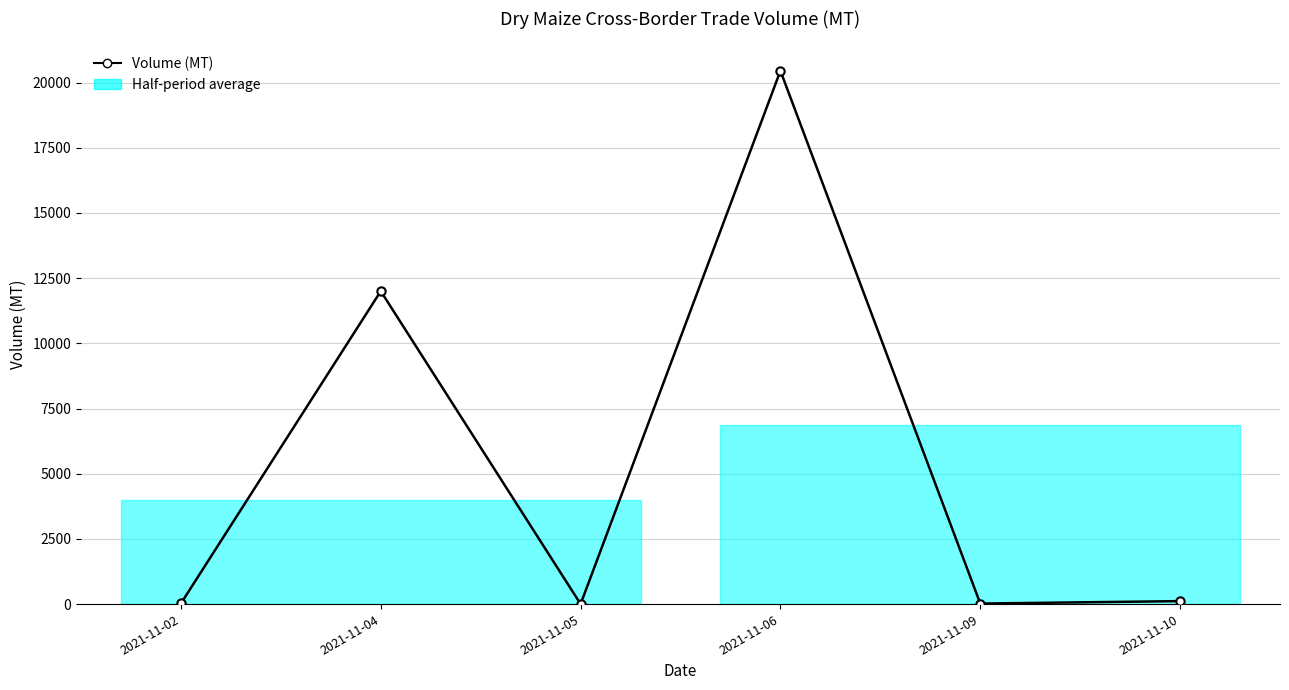

True or false: the data shows 5847.7 at 2021-11-06.

False